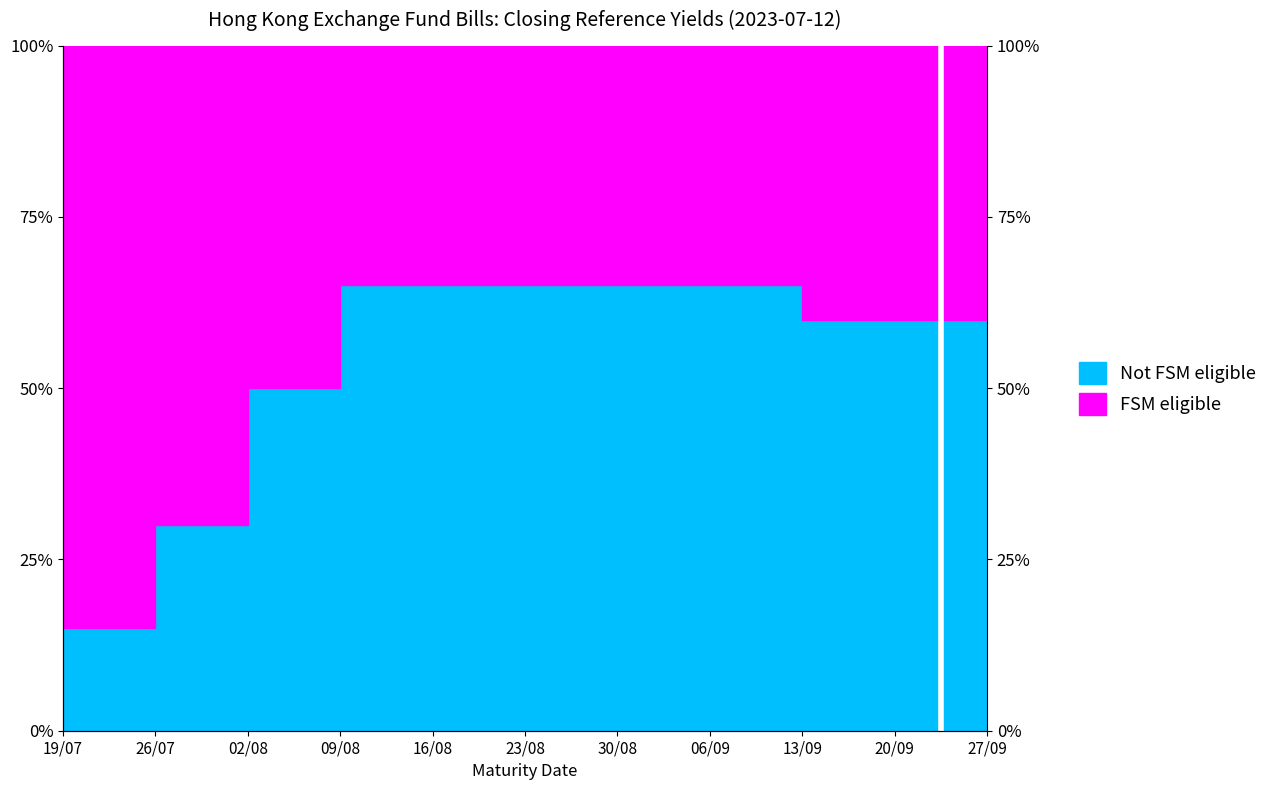

Which category has the highest value across all series?

09/08